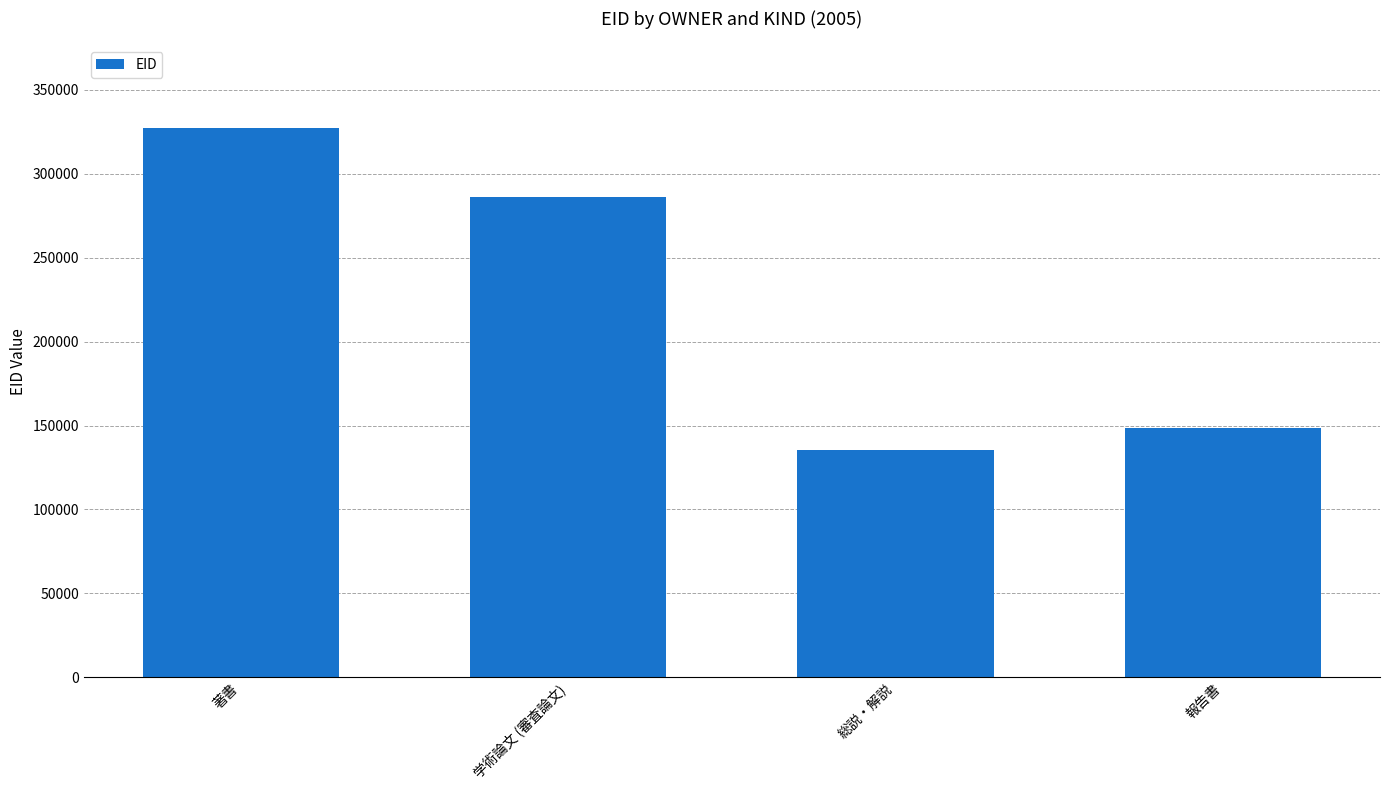

What is the maximum value shown in the chart?

327270